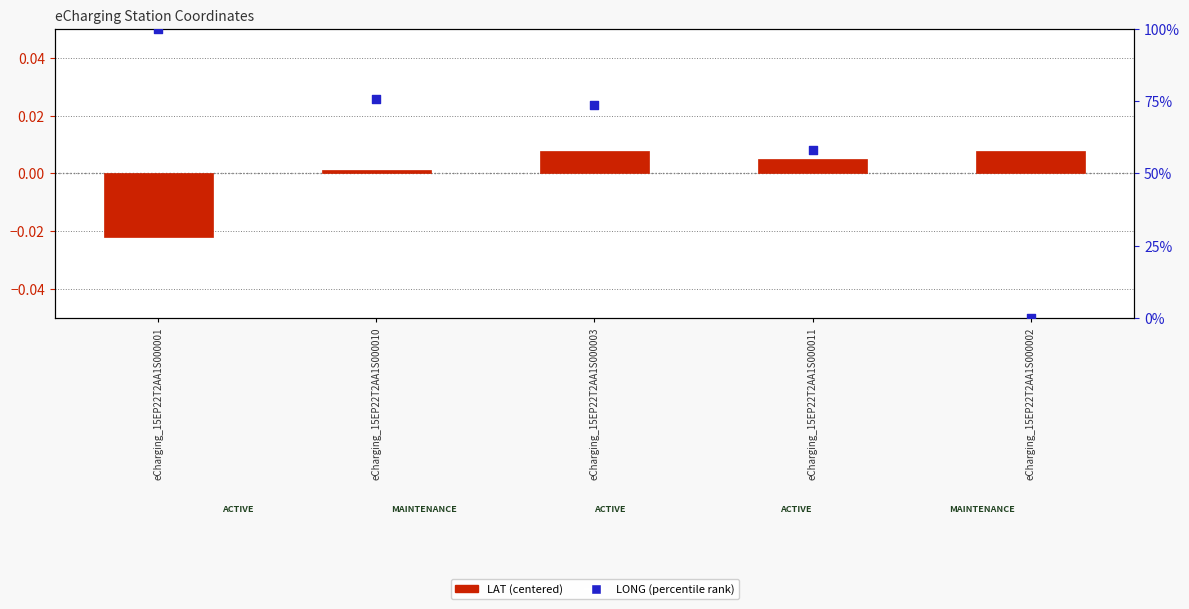

Which series has the largest total across all categories?

LONG (percentile rank)